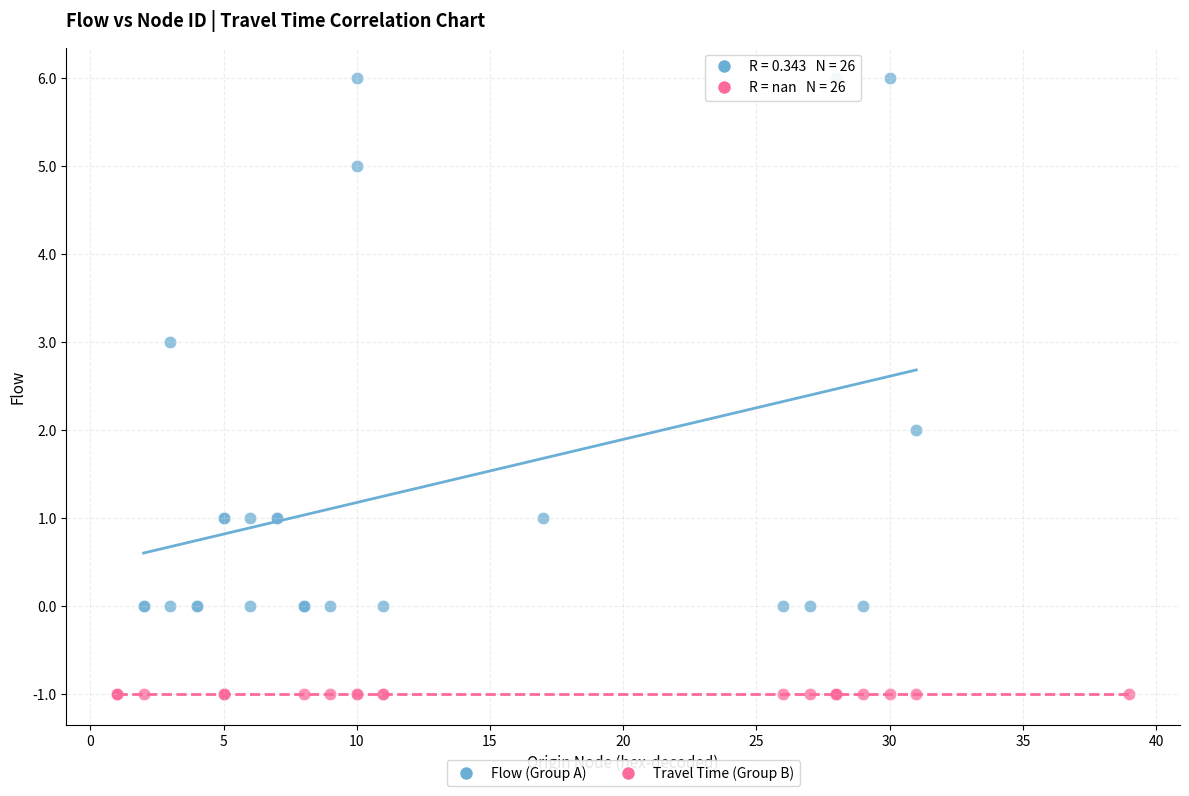

Which series contains the highest Y value?

Flow (Group A)